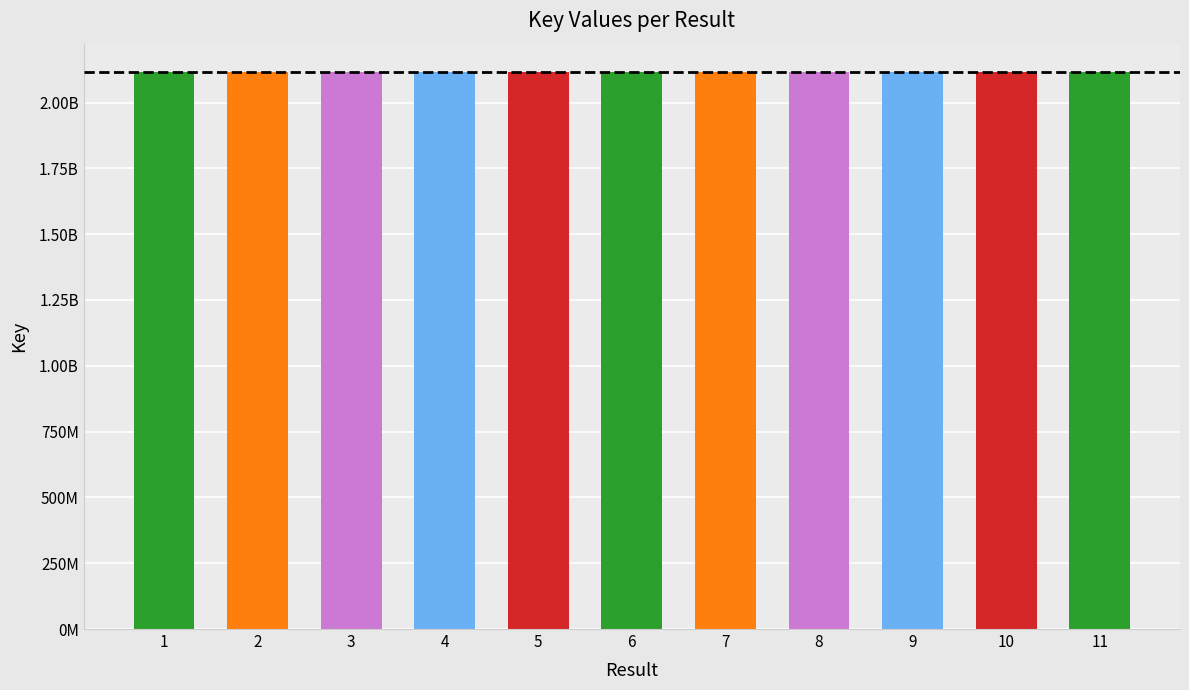

What is the average value?

2117886413